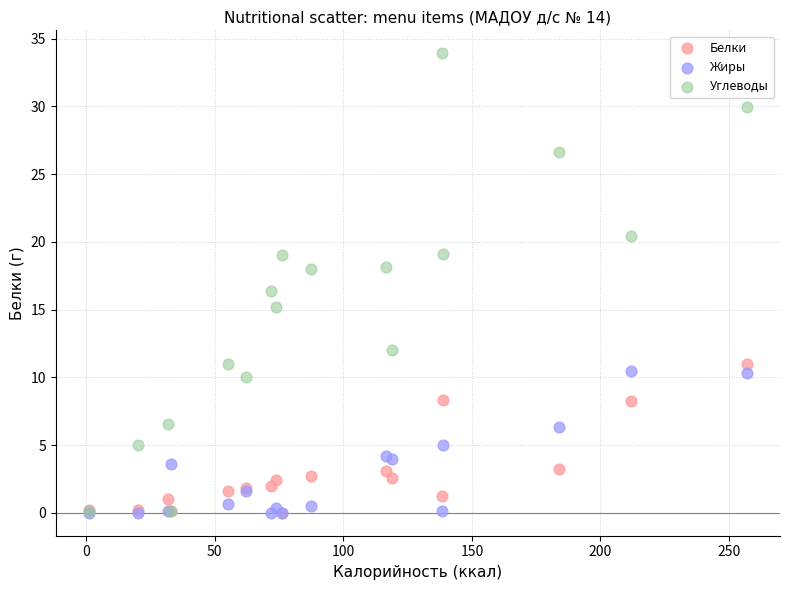

Across all series, what Y value is closest to 16?

16.4